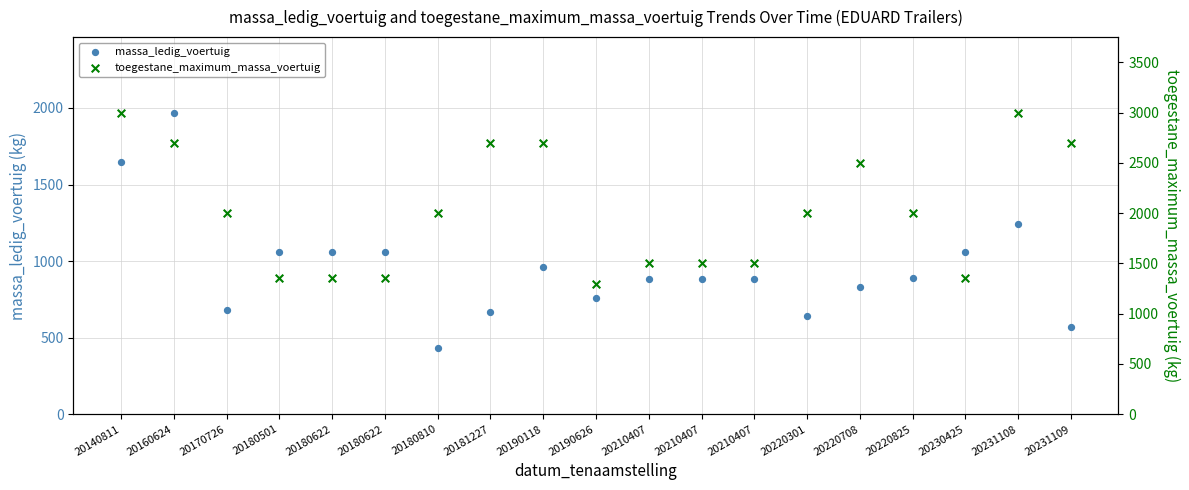

Which series contains the highest Y value?

toegestane_maximum_massa_voertuig